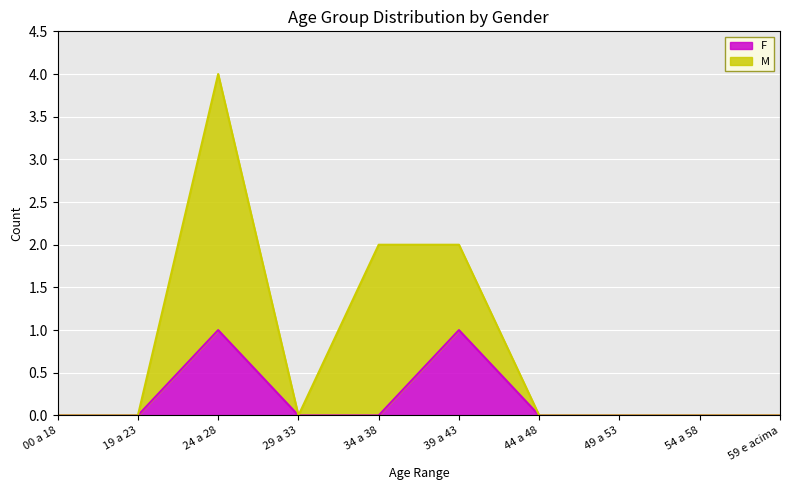

At which category does the chart reach its peak across all series?

24 a 28